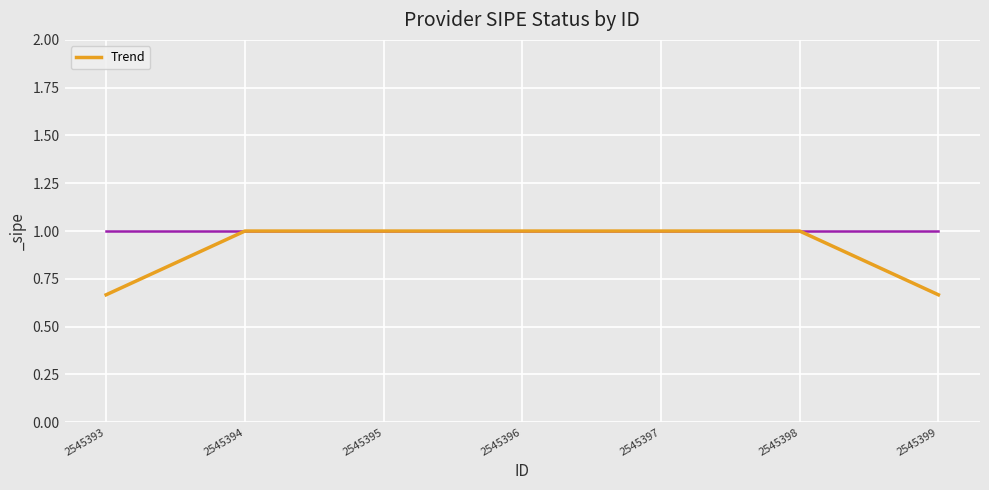

Is it true that the value at 2545395 is 0.3?

False